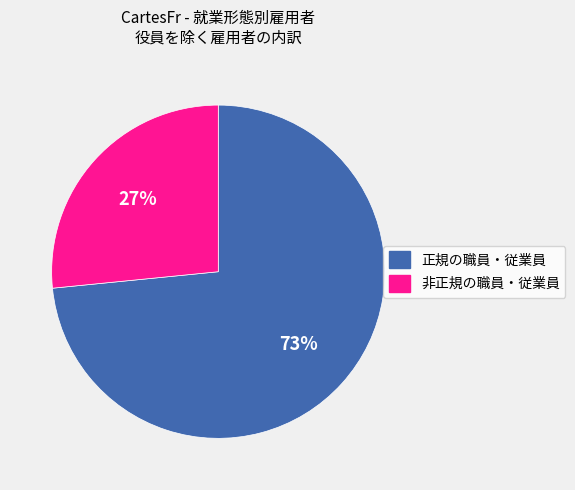

Which category has the biggest portion of the pie?

正規の職員・従業員